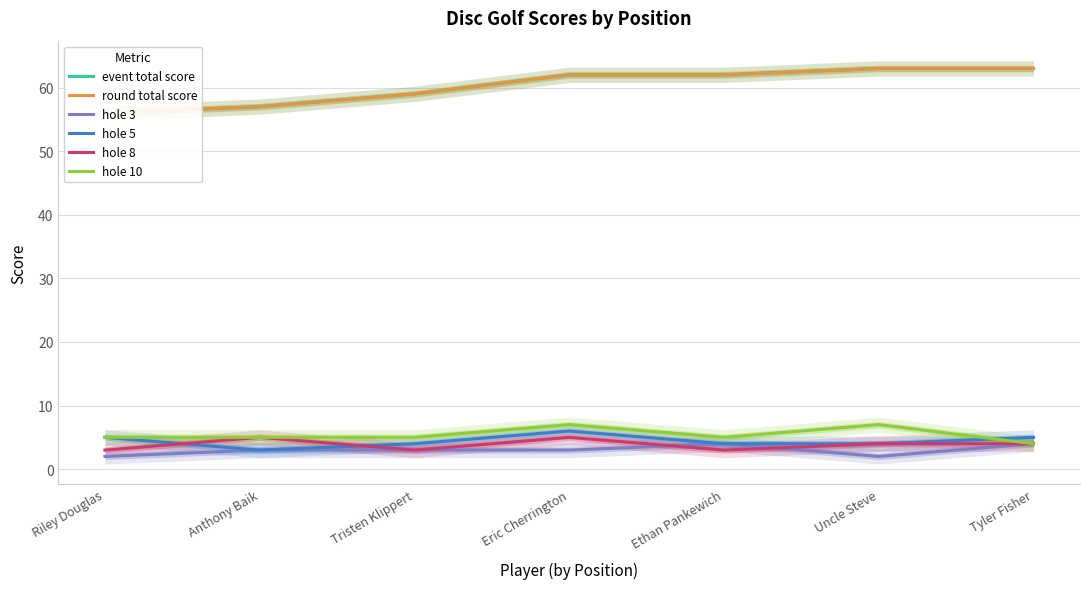

What position from the left is Uncle Steve?

6